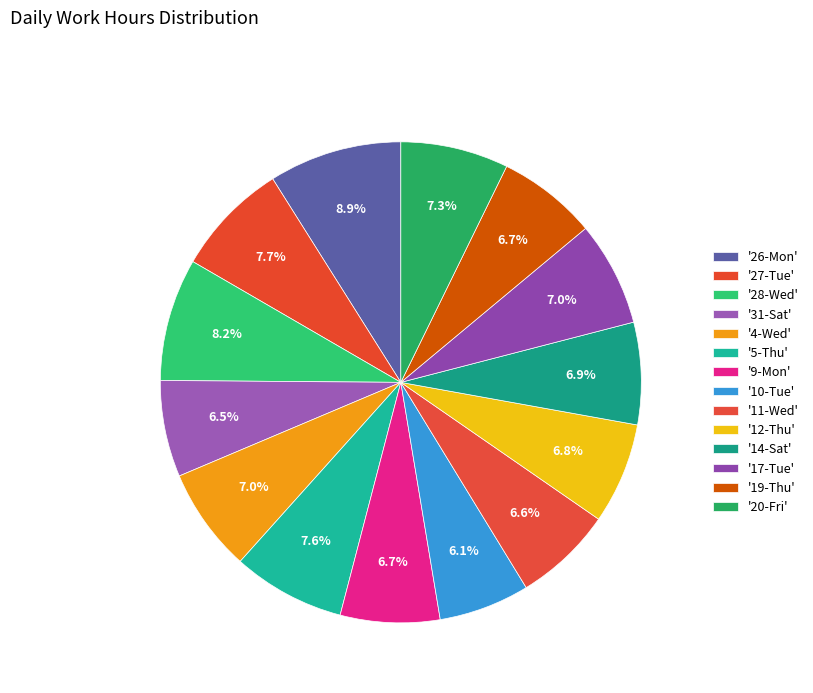

Rank the categories by value from lowest to highest.

10-Tue, 31-Sat, 11-Wed, 9-Mon, 19-Thu, 12-Thu, 14-Sat, 4-Wed, 17-Tue, 20-Fri, 5-Thu, 27-Tue, 28-Wed, 26-Mon